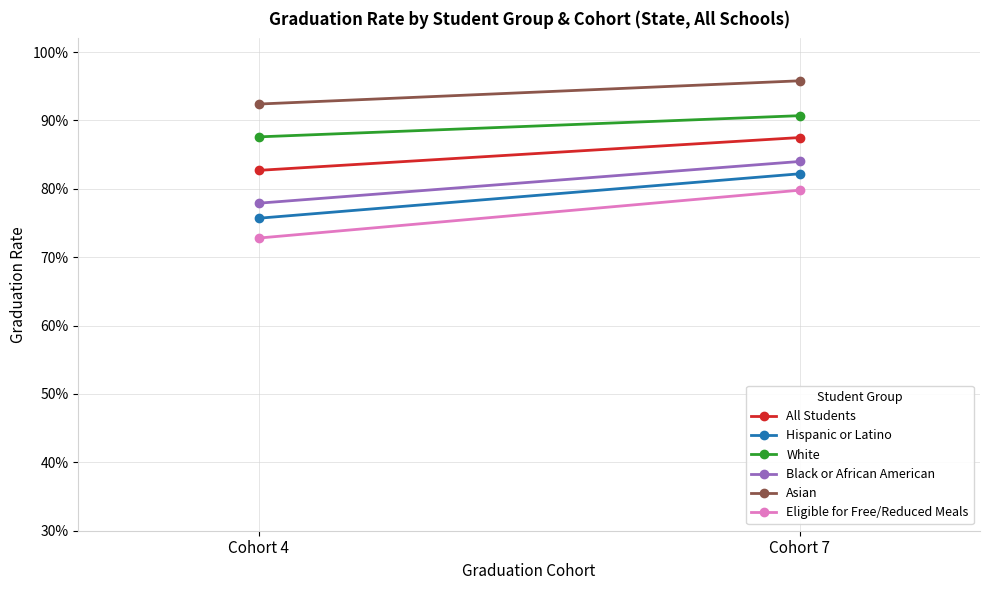

What is the lowest value of the Eligible for Free/Reduced Meals series?

0.7